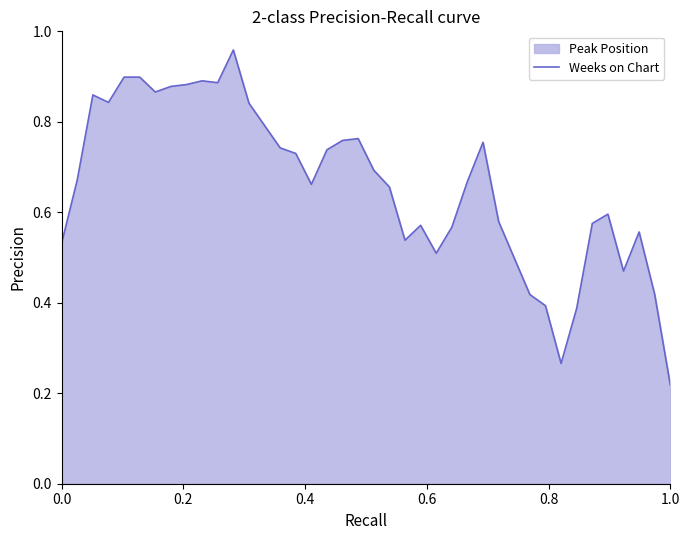

How many lines are shown in the chart?

1